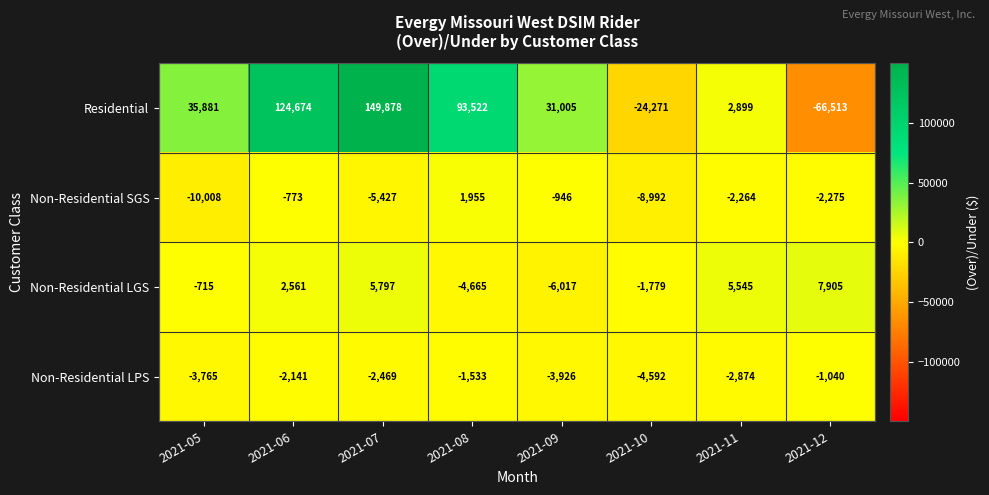

Which series has the largest total across all categories?

Residential